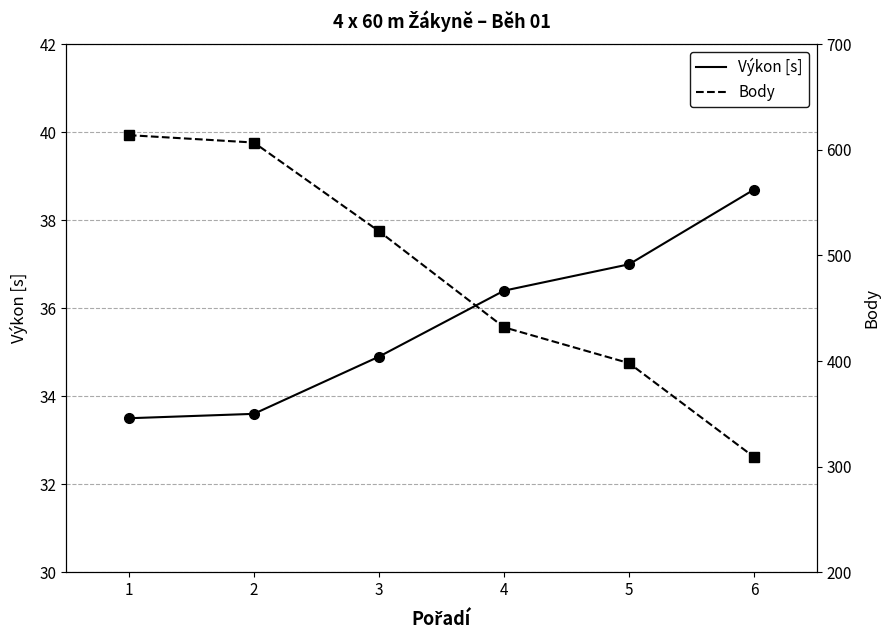

True or false: Body and Výkon [s] intersect in this chart.

False